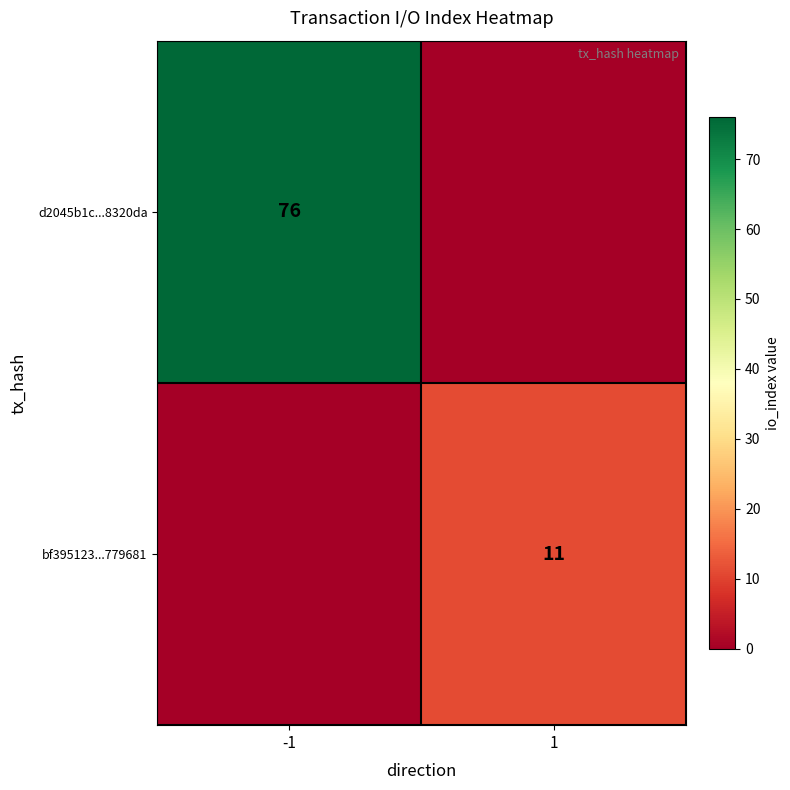

At which category does the chart reach its peak across all series?

-1